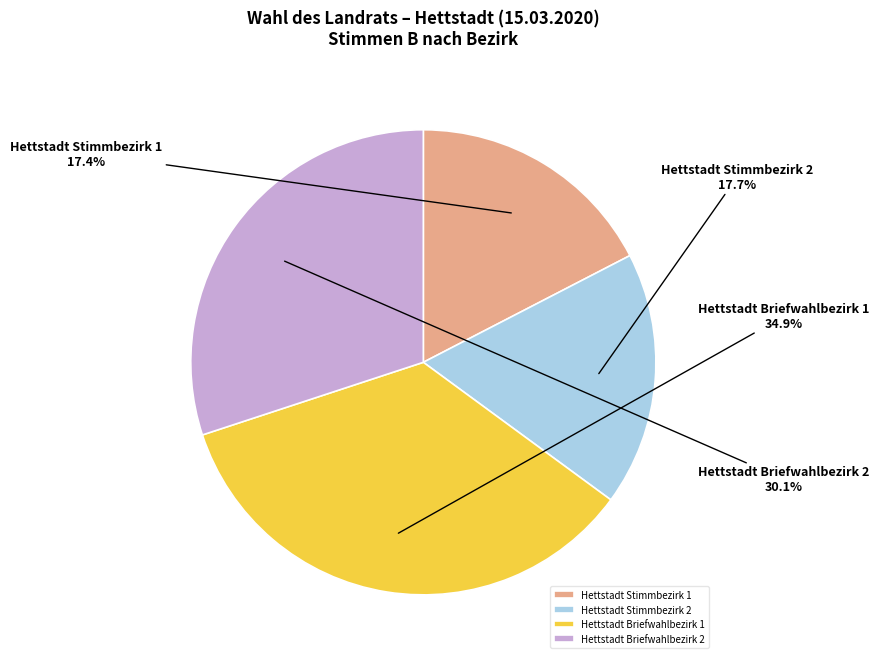

To the nearest percent, what portion does Hettstadt Briefwahlbezirk 1 represent?

35%